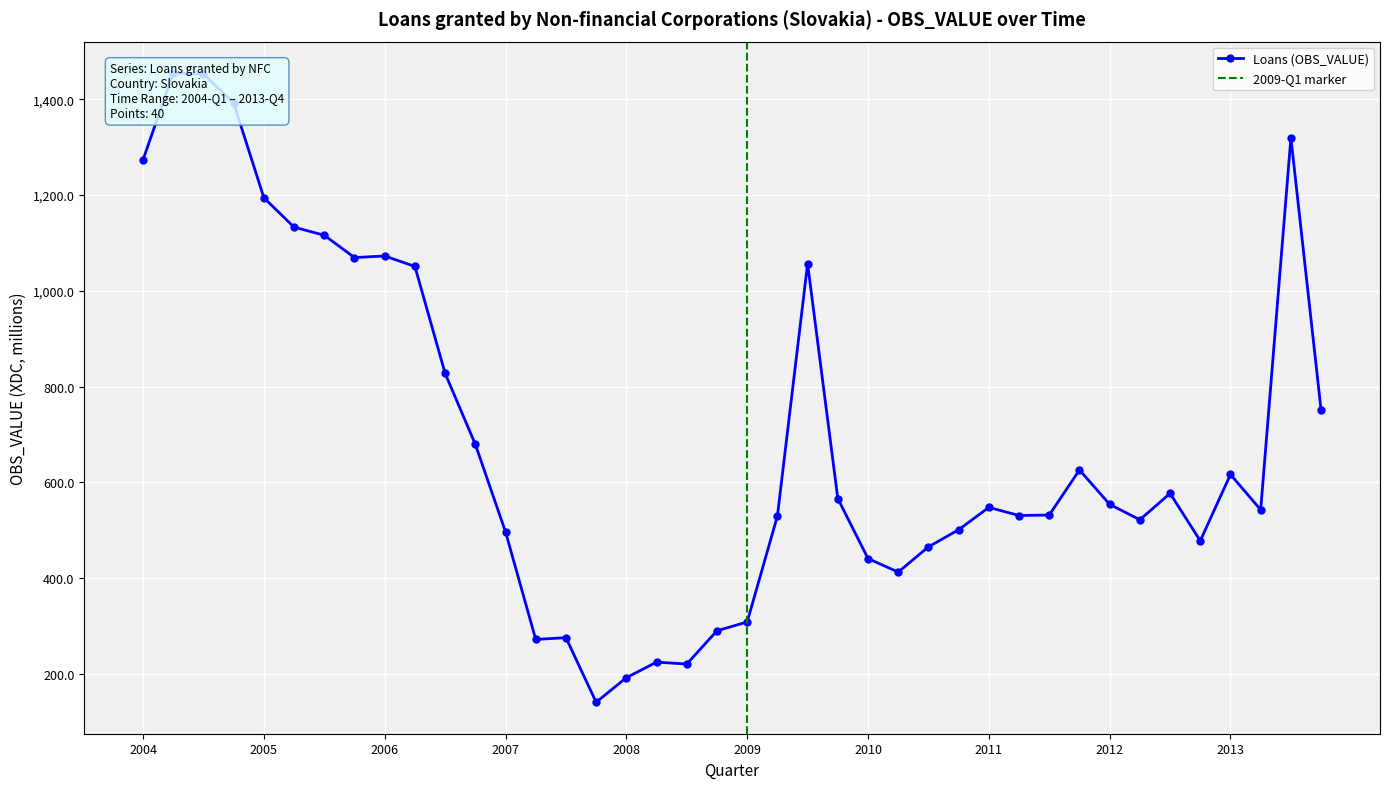

Is it true that the value at 2007-Q3 is 275.8?

True